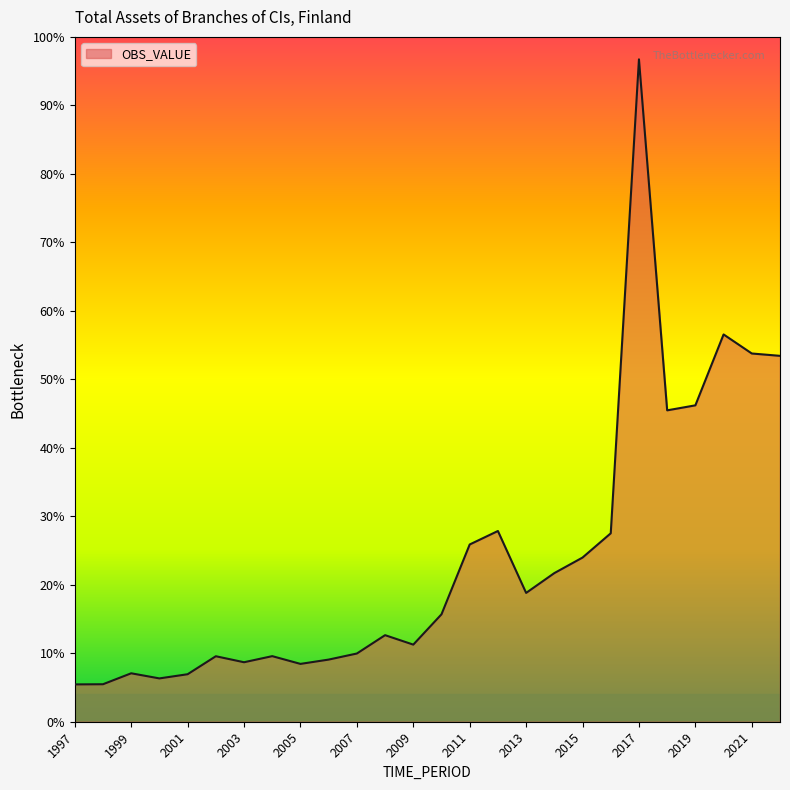

List the labels in order of value, largest first.

2017, 2020, 2021, 2022, 2019, 2018, 2012, 2016, 2011, 2015, 2014, 2013, 2010, 2008, 2009, 2007, 2004, 2002, 2006, 2003, 2005, 1999, 2001, 2000, 1998, 1997